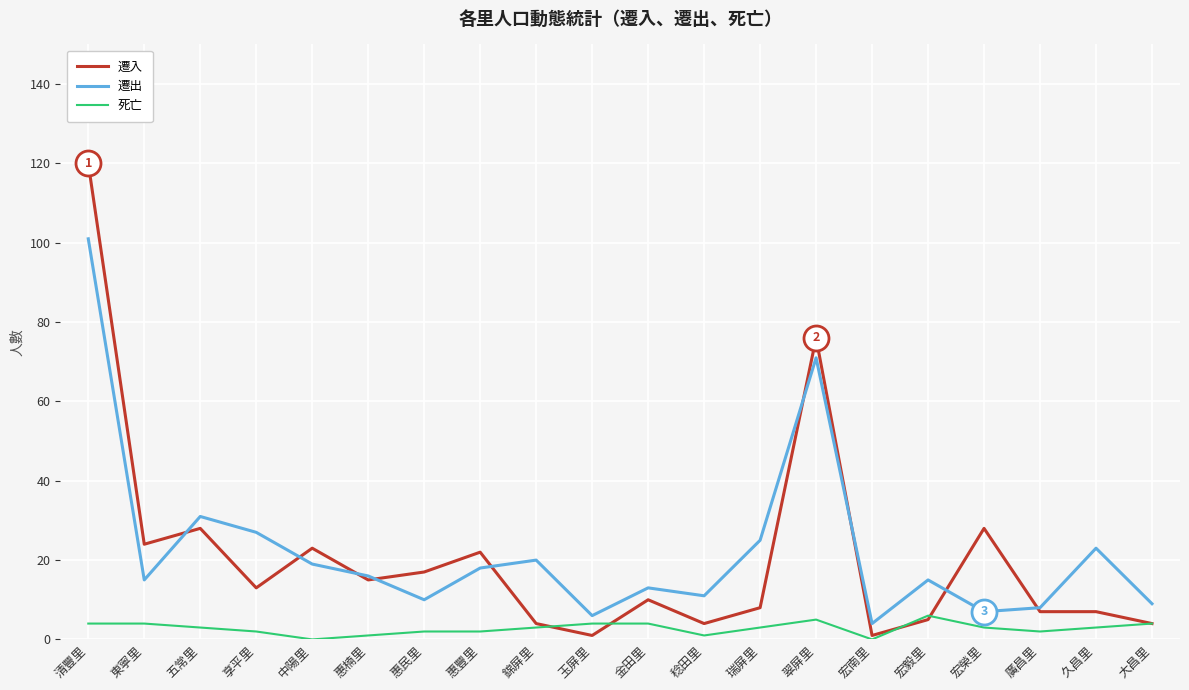

What position from the right is 金田里?

10